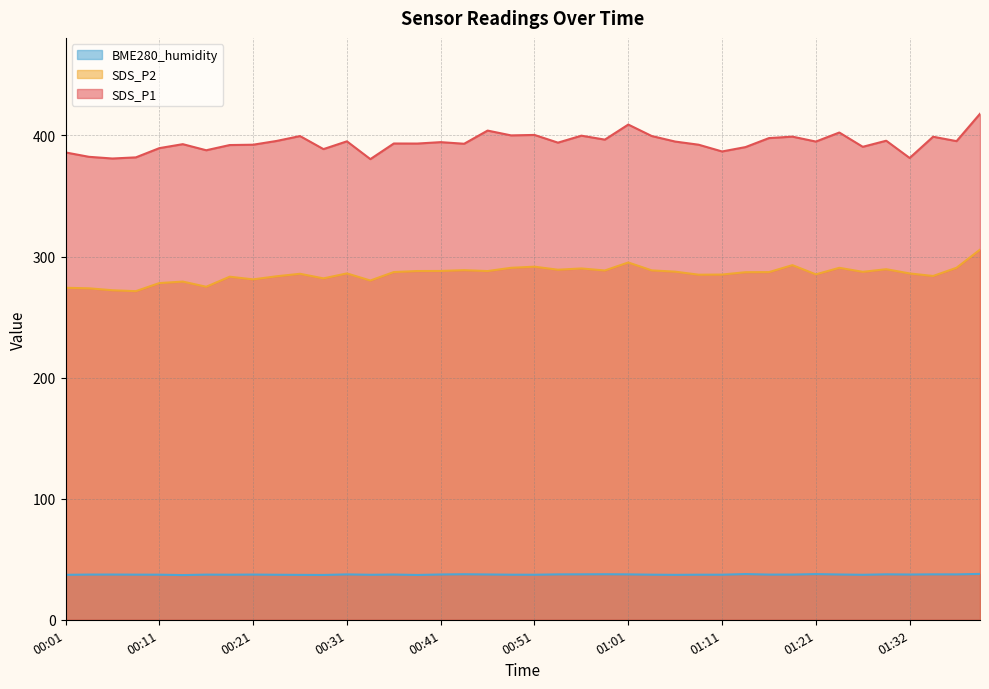

What is the label of the 31st point from the left?

01:16